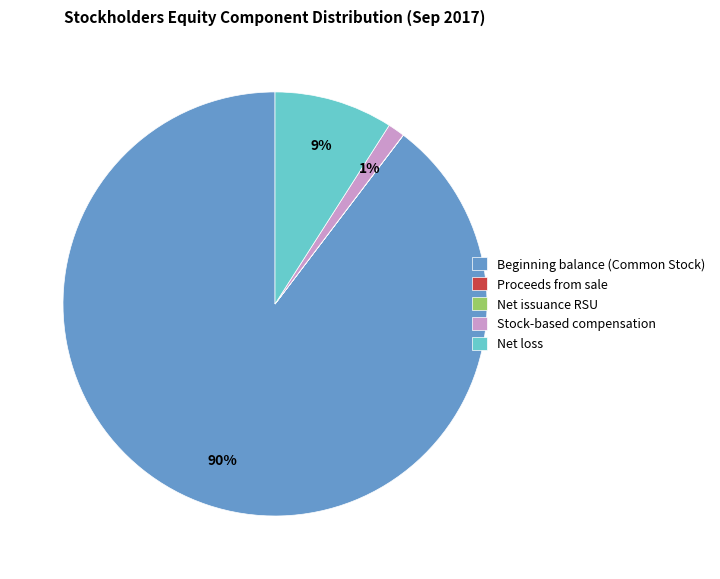

Which category has the biggest portion of the pie?

Beginning balance (Common Stock)